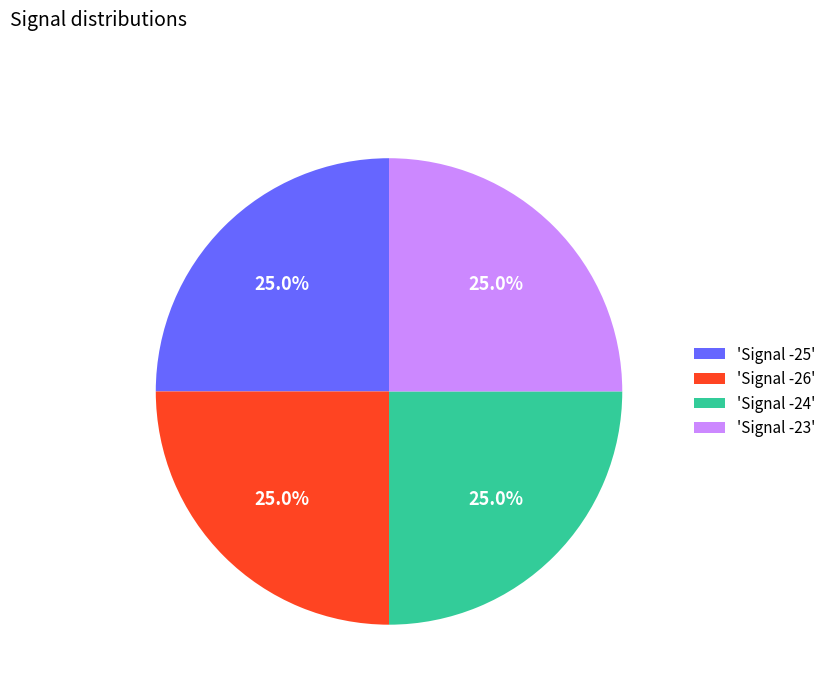

Approximately how many times larger is the value at 'Signal -24' compared to 'Signal -25'?

1.0